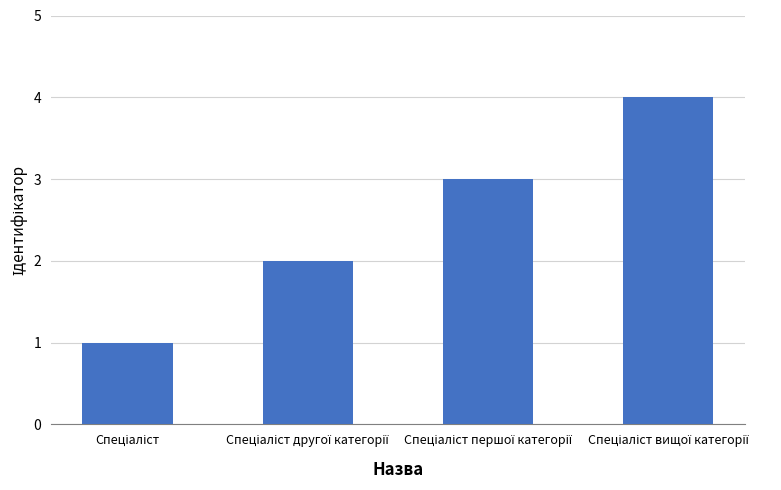

What is the sum of all values?

10